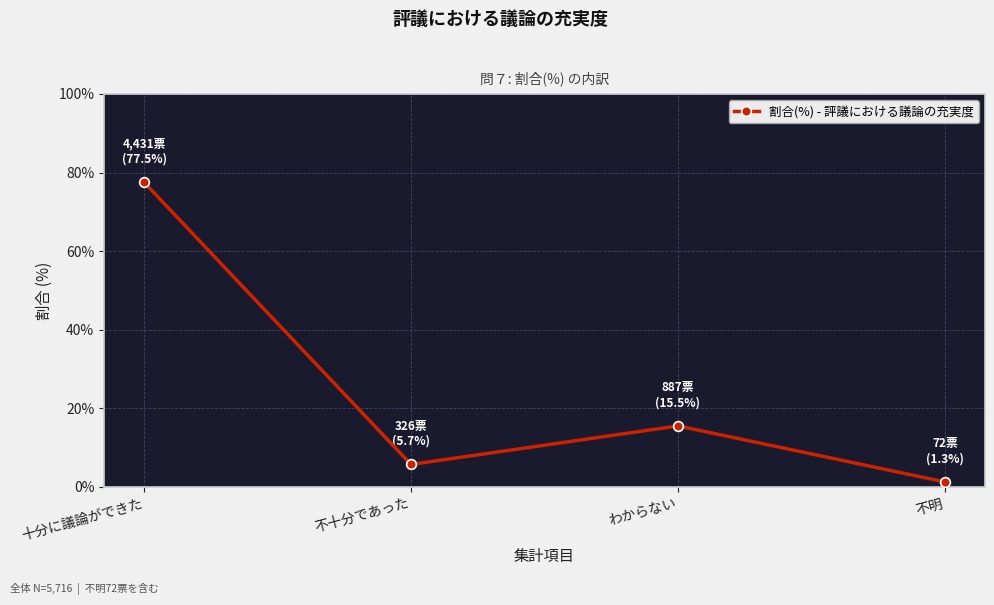

Which label corresponds to the largest value in the chart?

十分に議論ができた